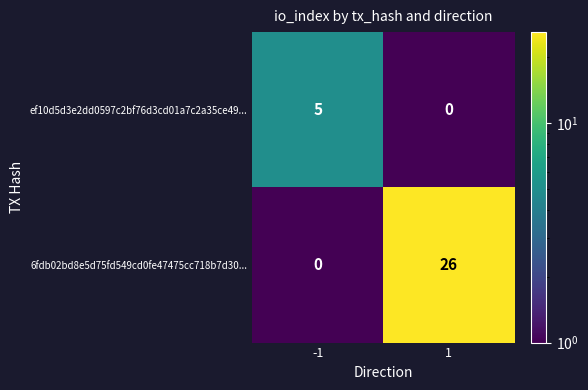

Is it true that 6fdb02bd8e5d75fd549cd0fe47475cc718b7d30... equals 16 at -1?

False